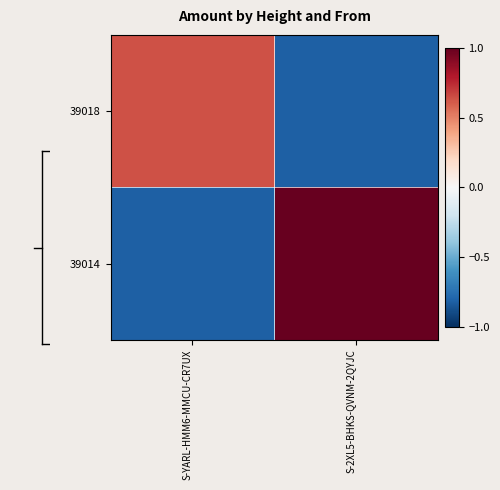

Reading left to right, what are all the values shown in this chart?

39018: S-YARL-HMM6-MMCU-CR7UX=0.6	S-2XL5-BHKS-QVNM-2QYJC=-0.8
39014: S-YARL-HMM6-MMCU-CR7UX=-0.8	S-2XL5-BHKS-QVNM-2QYJC=1.0